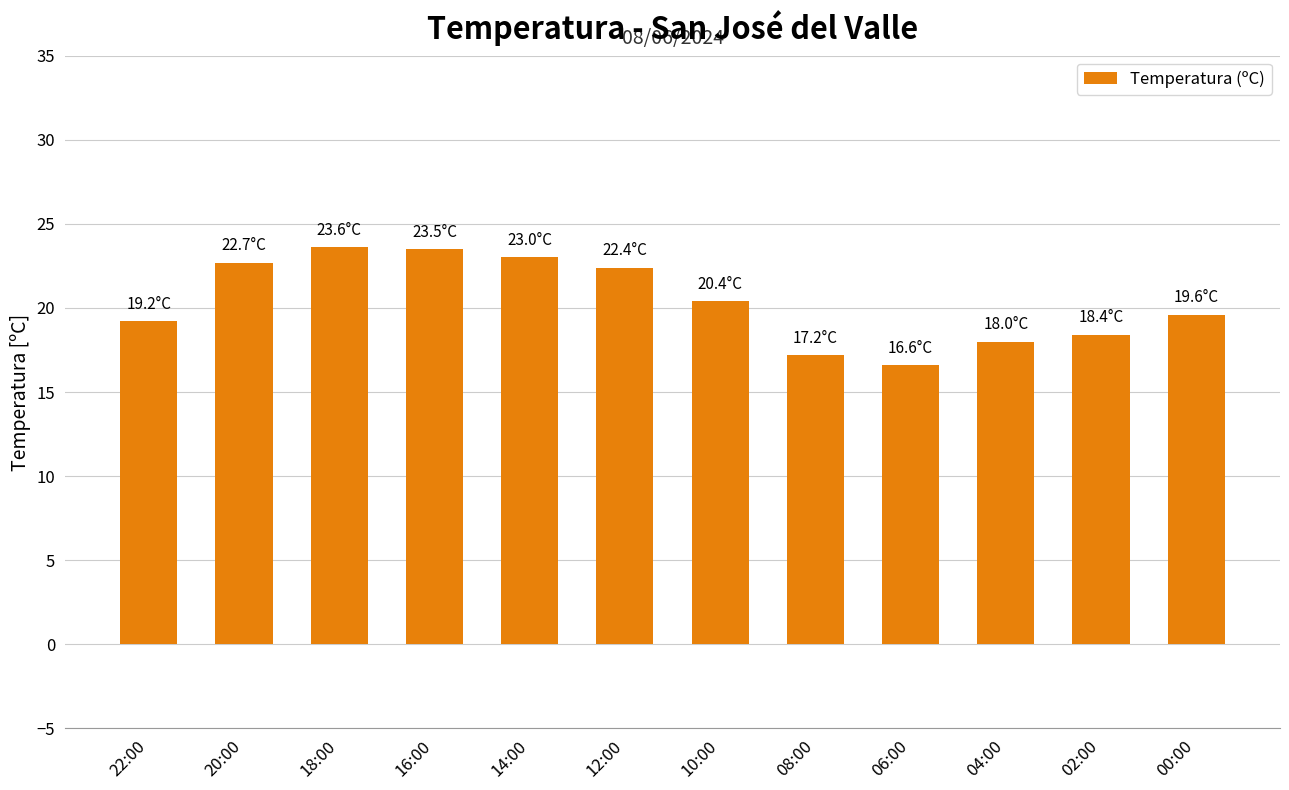

Approximately how many times larger is the value at 00:00 compared to 22:00?

1.0